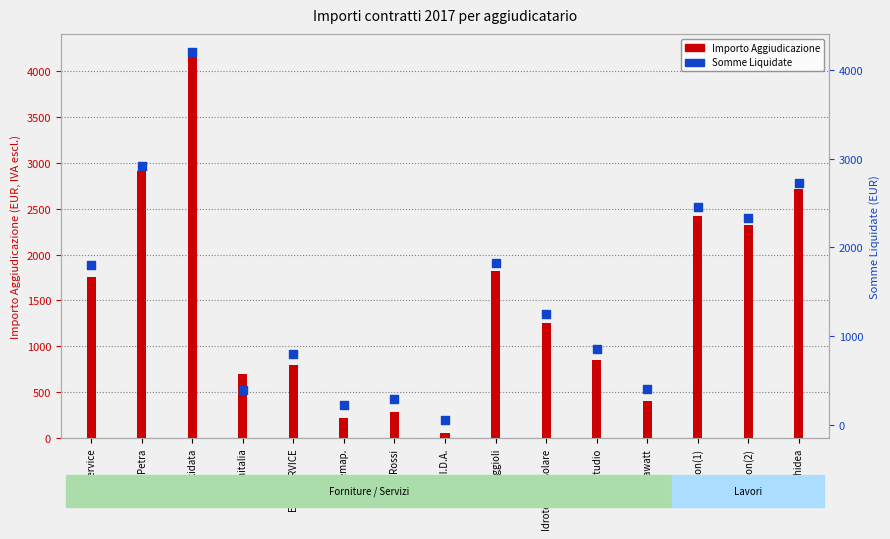

What is the total value across all series at Rossi?

577.9